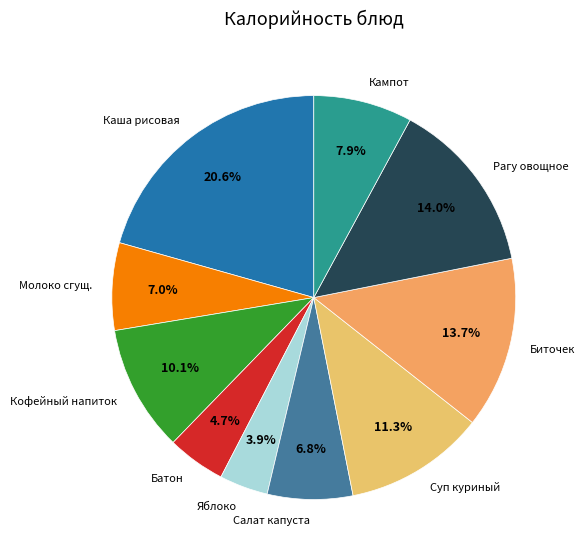

Which slice is the smallest?

Яблоко